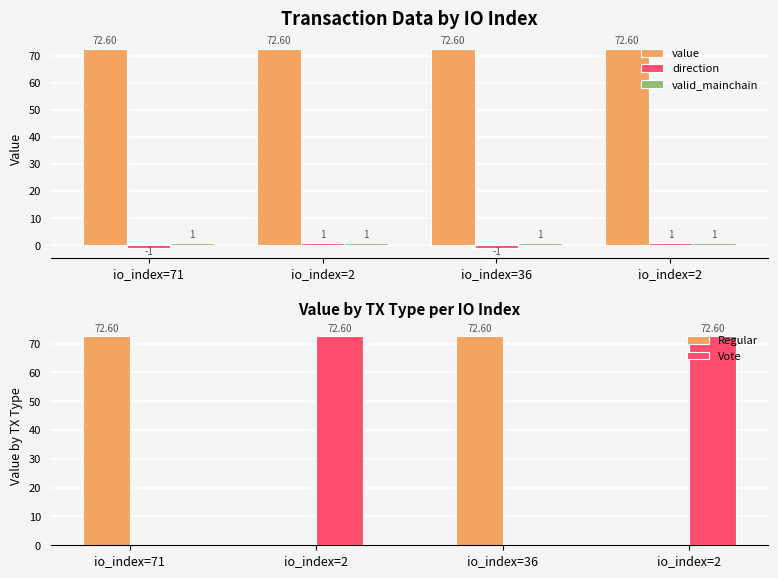

Reading left to right, what are all the values shown in this chart?

value: io_index=71=72.6	io_index=2=72.6	io_index=36=72.6	io_index=2=72.6
direction: io_index=71=-1.0	io_index=2=1.0	io_index=36=-1.0	io_index=2=1.0
valid_mainchain: io_index=71=1.0	io_index=2=1.0	io_index=36=1.0	io_index=2=1.0
Regular: io_index=71=72.6	io_index=2=0.0	io_index=36=72.6	io_index=2=0.0
Vote: io_index=71=0.0	io_index=2=72.6	io_index=36=0.0	io_index=2=72.6